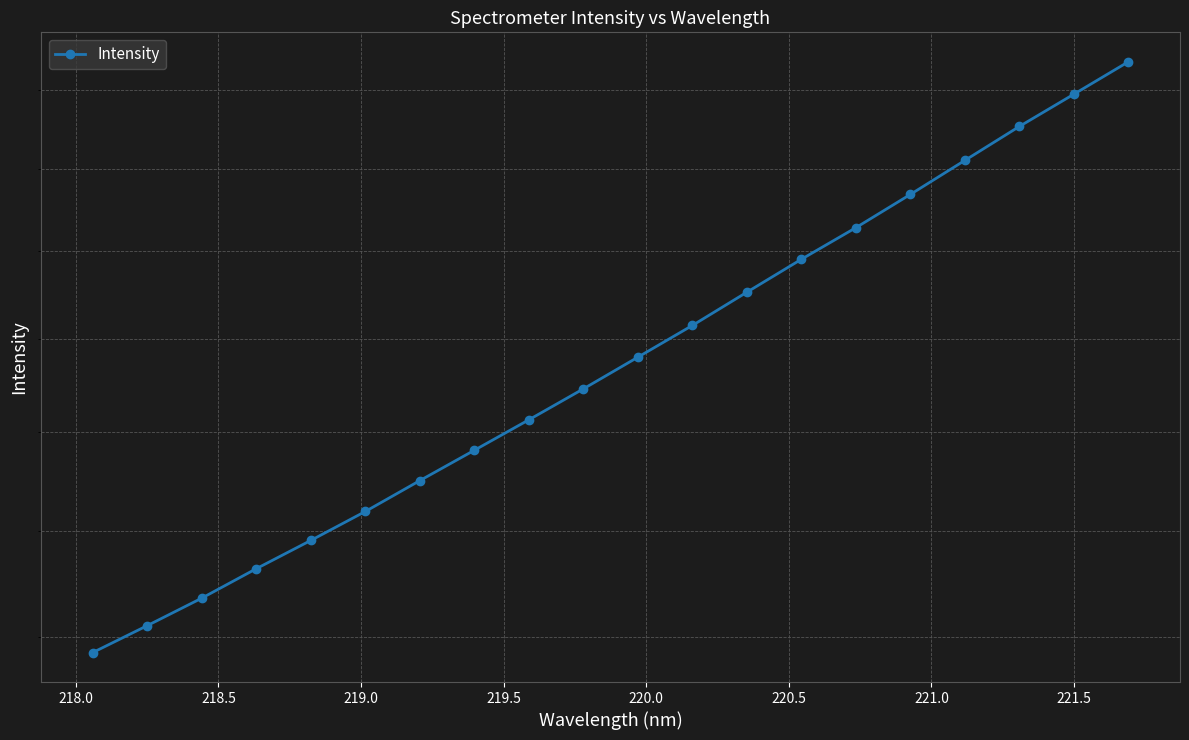

The chart shows a value of 1175.9 at 15. True or false?

False